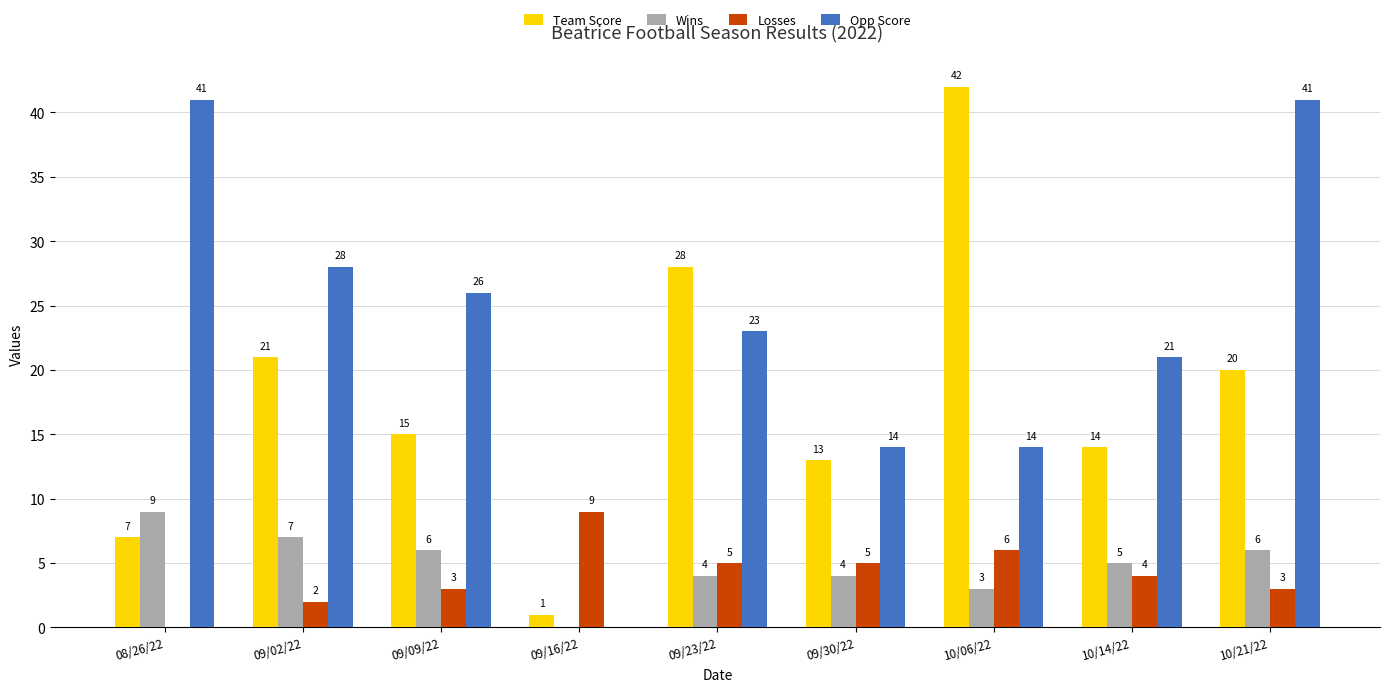

Between 09/02/22 and 10/21/22, which series saw the biggest shift?

Opp Score